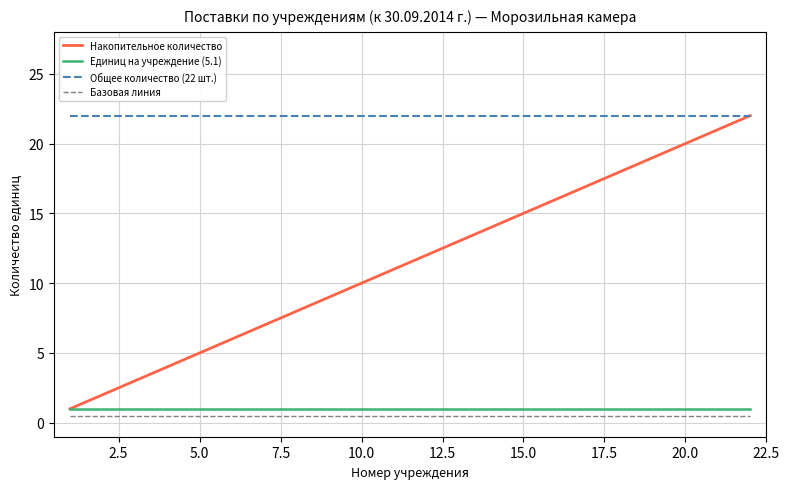

What is the maximum value shown in the chart?

22.0